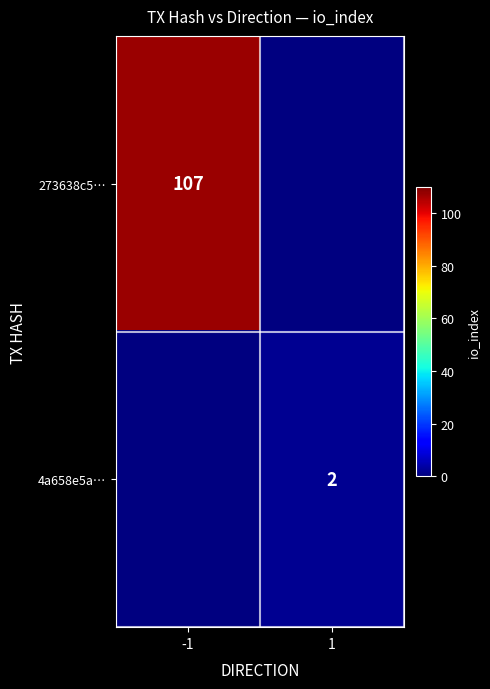

The 4a658e5a… series shows 2 at 1. True or false?

True